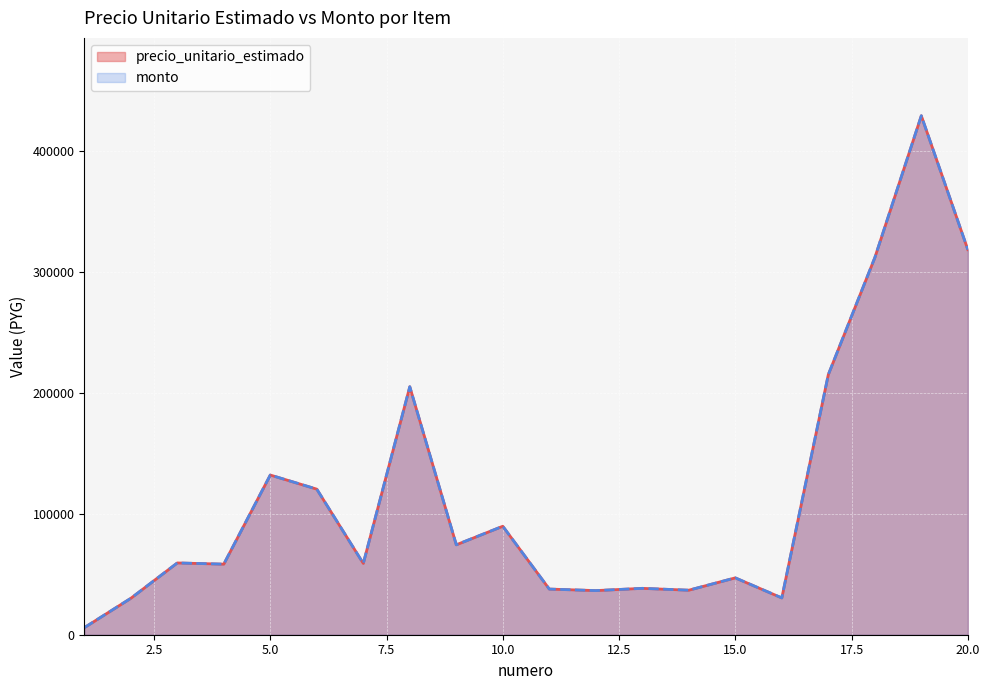

True or false: monto and precio_unitario_estimado intersect in this chart.

False